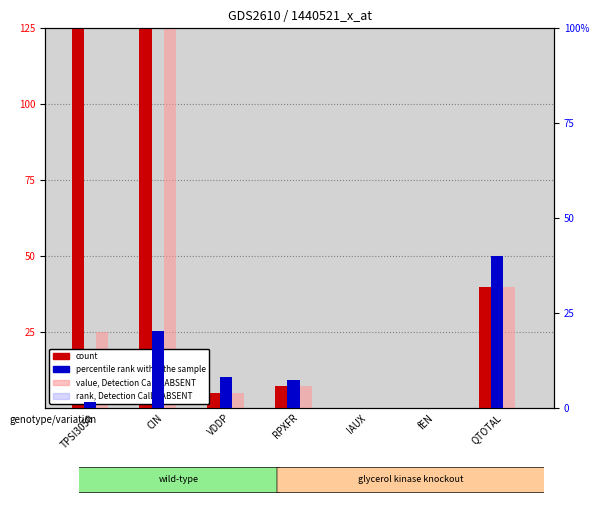

At QTOTAL, list the series in order from largest to smallest.

count, value, Detection Call = ABSENT, percentile rank within the sample, rank, Detection Call = ABSENT